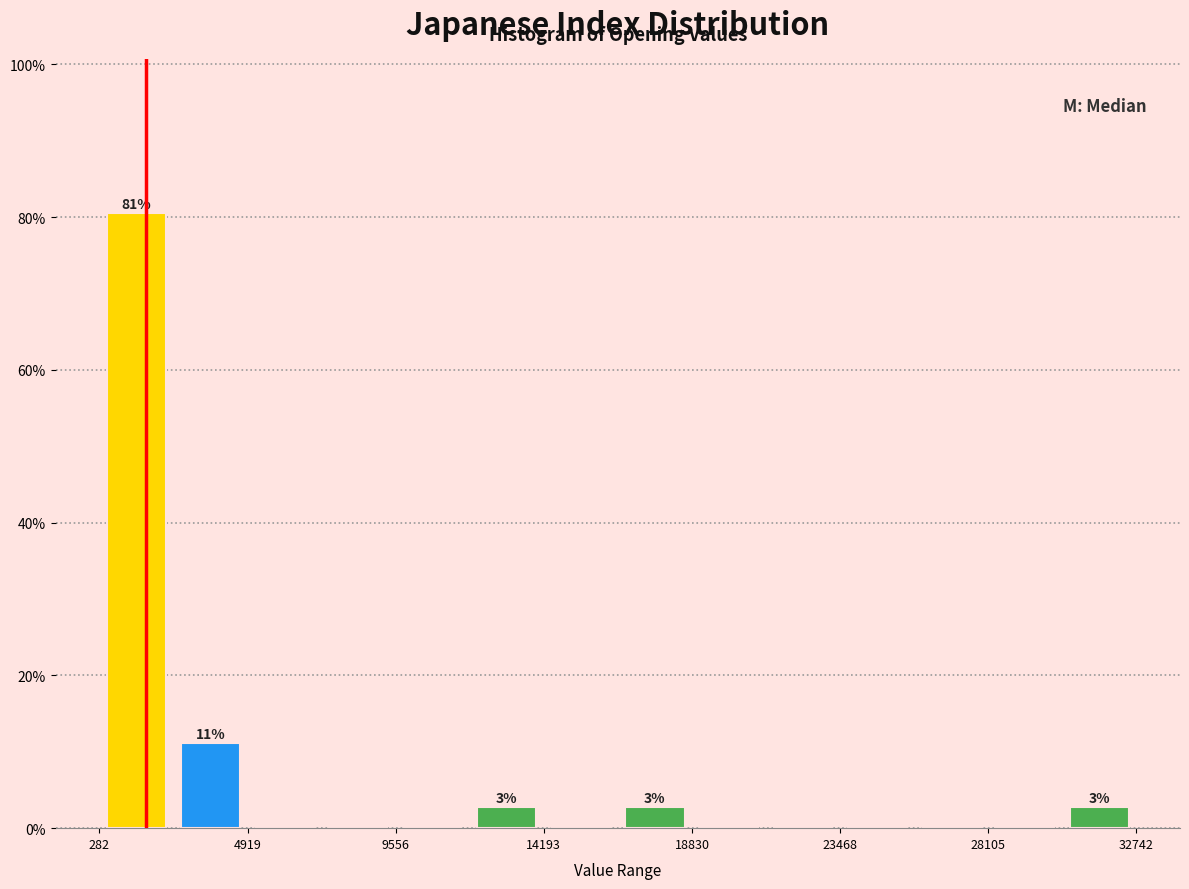

Which range on the x-axis has the tallest bar?

500 to 2500